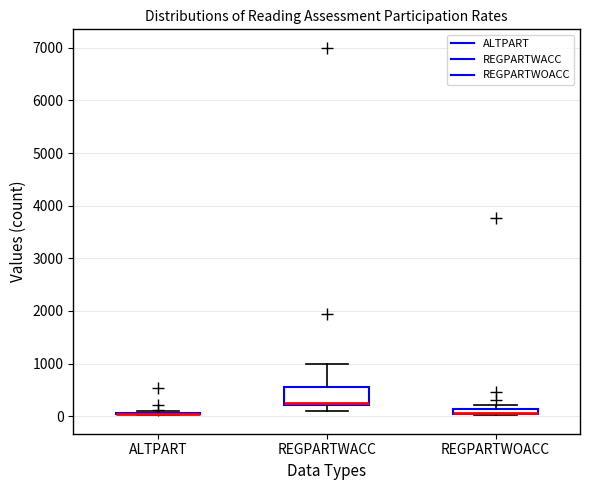

Which box is the tallest, from its lower edge to its upper edge?

REGPARTWACC